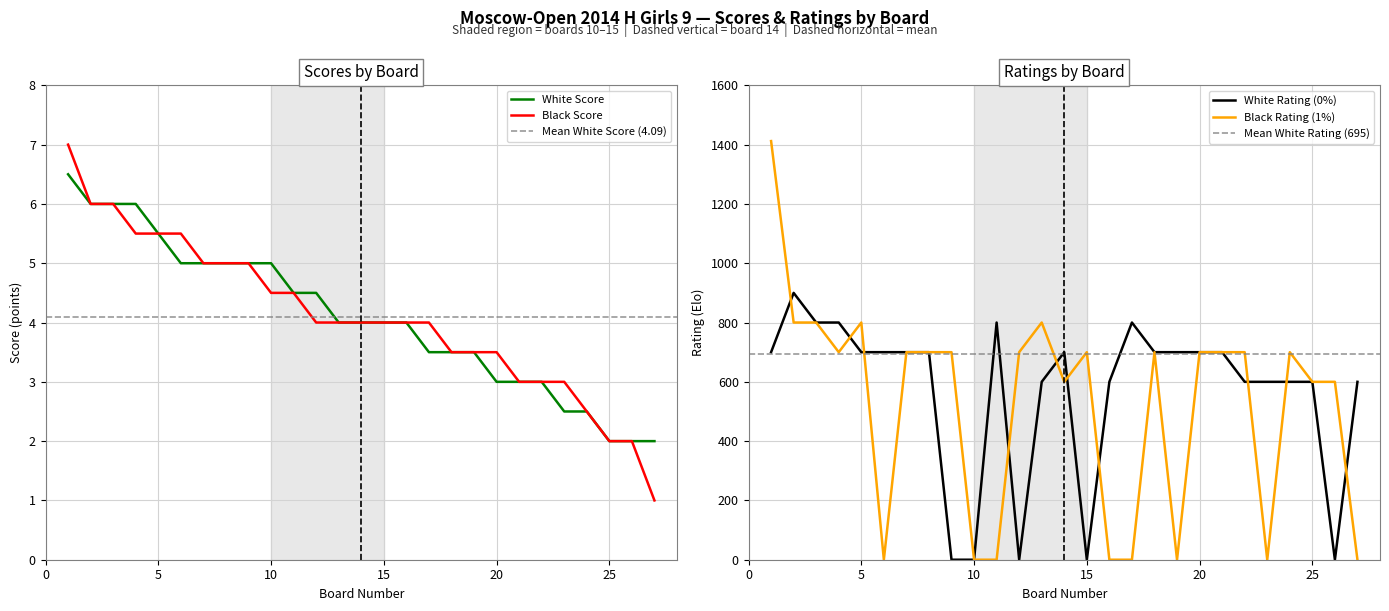

How many data points does each series have?

27